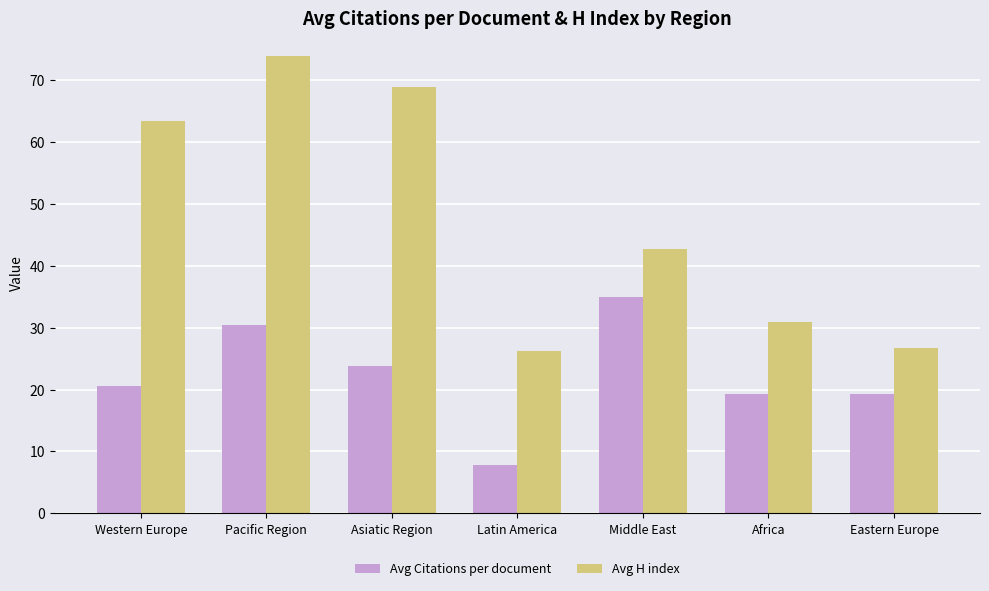

What is the value of the Avg H index bar at the 2nd from the left?

74.0